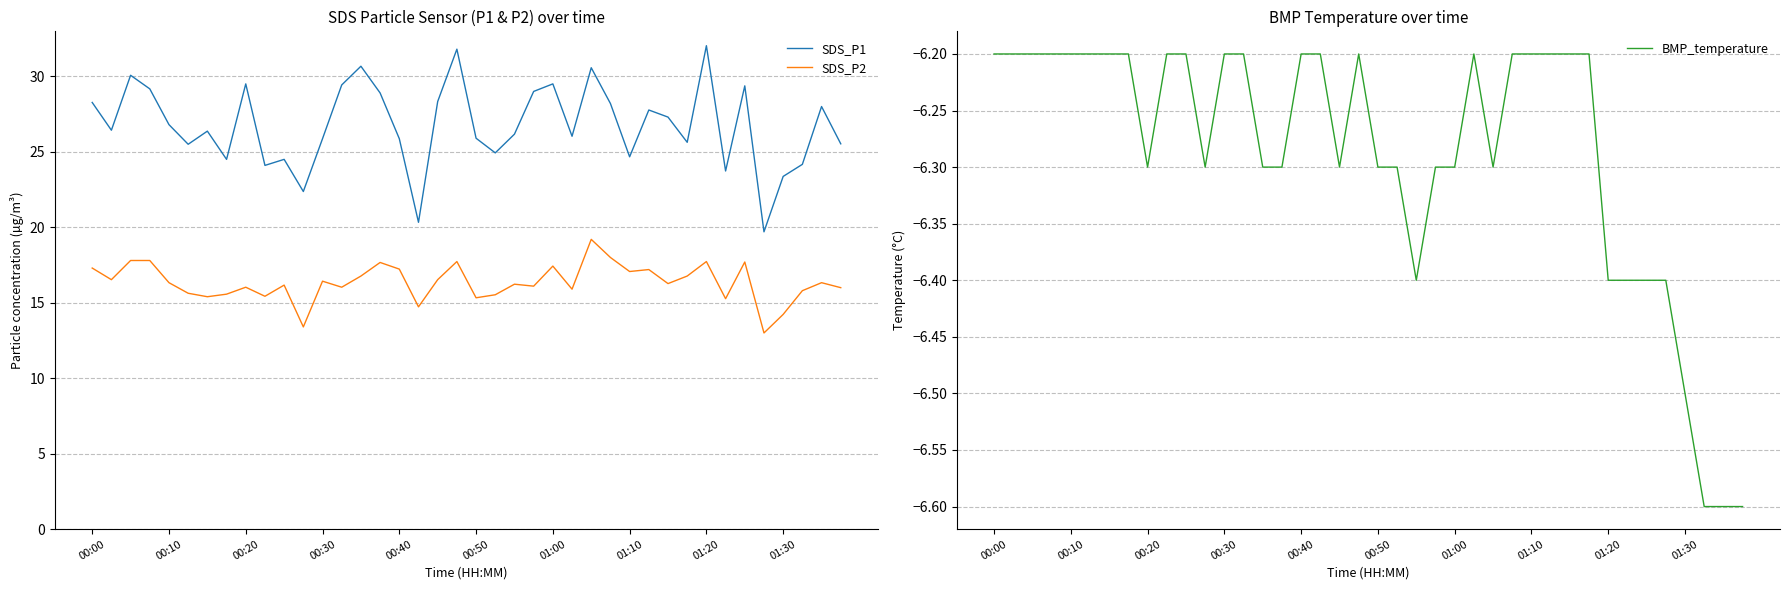

Which category has the lowest value in the SDS_P2 series?

35